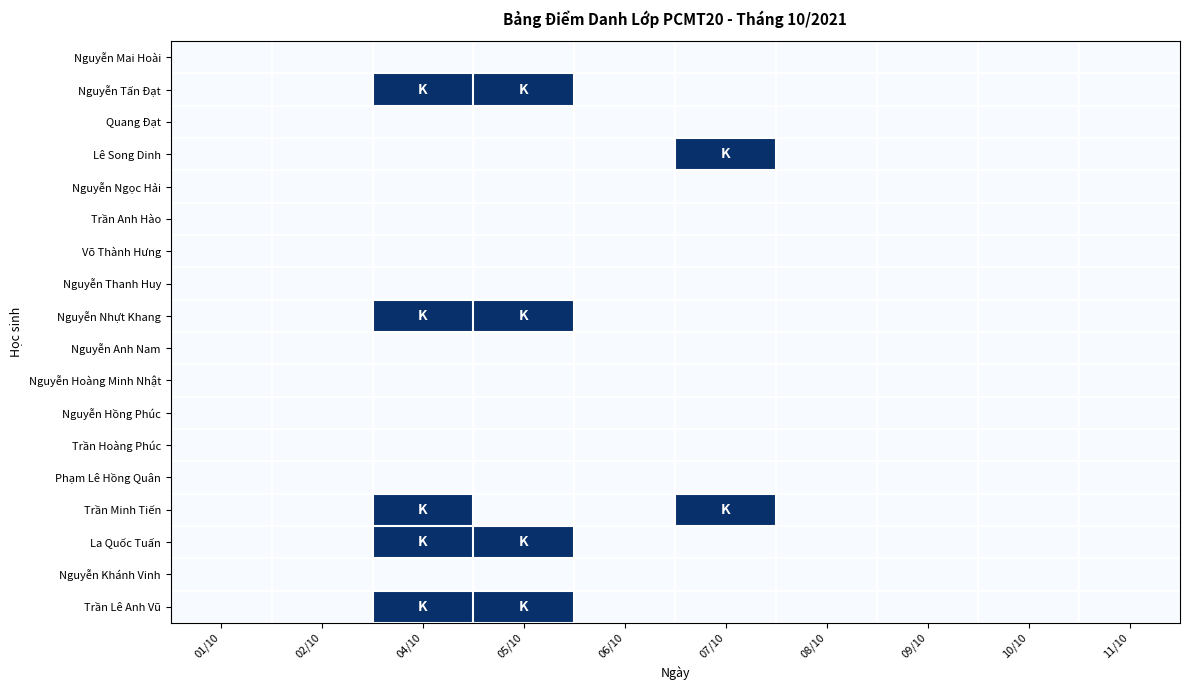

List the series in order of their peak value, lowest first.

Nguyễn Mai Hoài, Quang Đạt, Nguyễn Ngọc Hải, Trần Anh Hào, Võ Thành Hưng, Nguyễn Thanh Huy, Nguyễn Anh Nam, Nguyễn Hoàng Minh Nhật, Nguyễn Hồng Phúc, Trần Hoàng Phúc, Phạm Lê Hồng Quân, Nguyễn Khánh Vinh, Nguyễn Tấn Đạt, Lê Song Dinh, Nguyễn Nhựt Khang, Trần Minh Tiến, La Quốc Tuấn, Trần Lê Anh Vũ